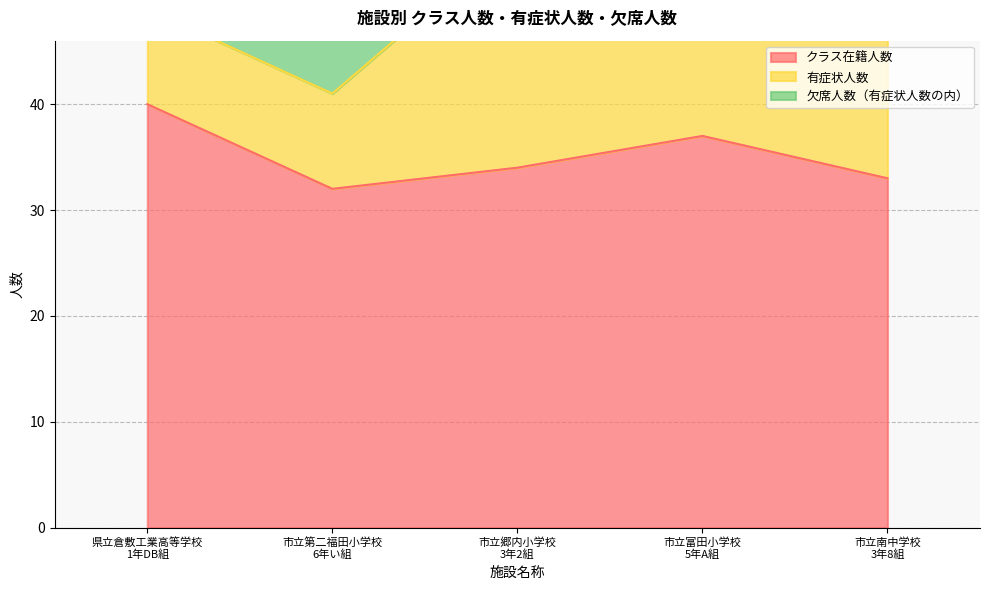

List the series in order of their peak value, highest first.

クラス在籍人数, 有症状人数, 欠席人数（有症状人数の内）